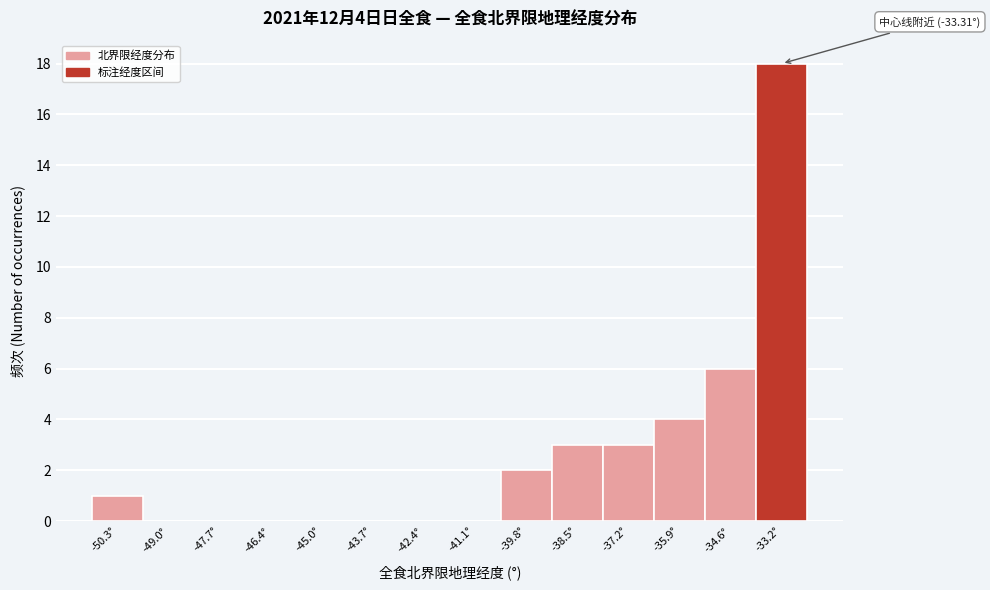

Over which range of the x-axis is the bar tallest?

-33.8 to -32.6